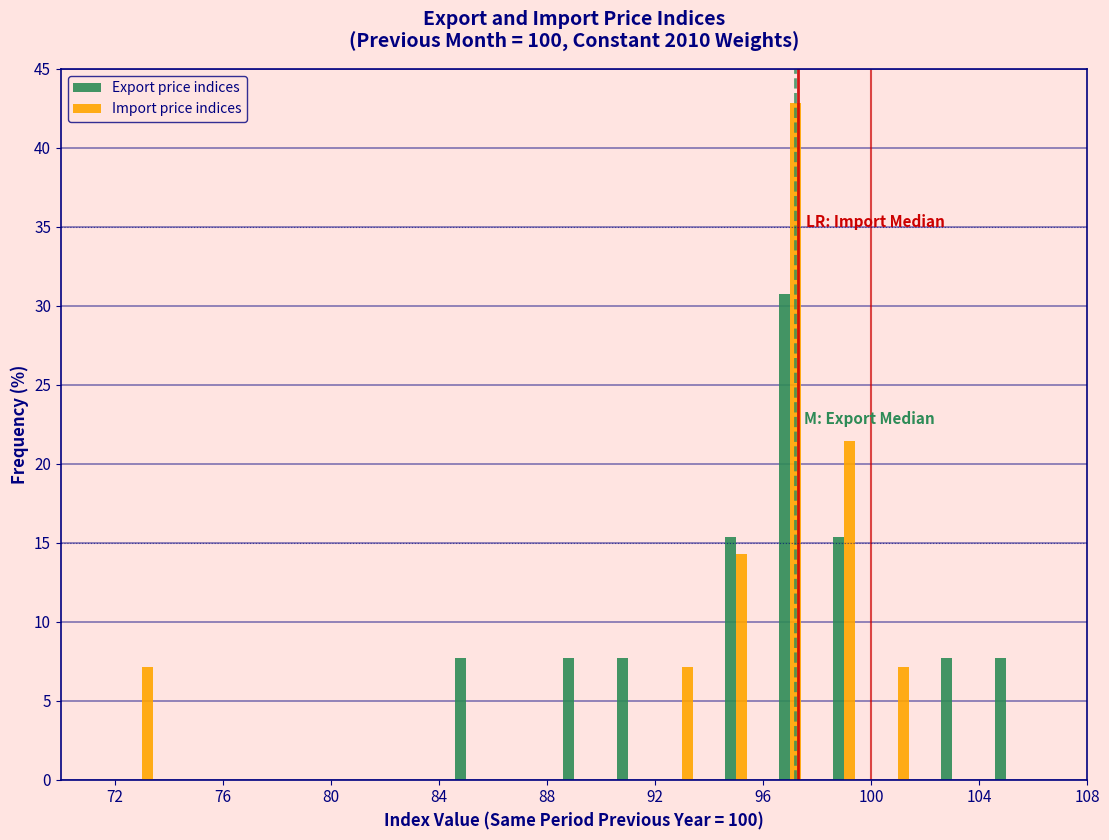

What is the height of the Export price indices bar covering 98 to 100 on the x-axis? The values are not printed on the chart, so give them approximately, as read against the axis.

15.5